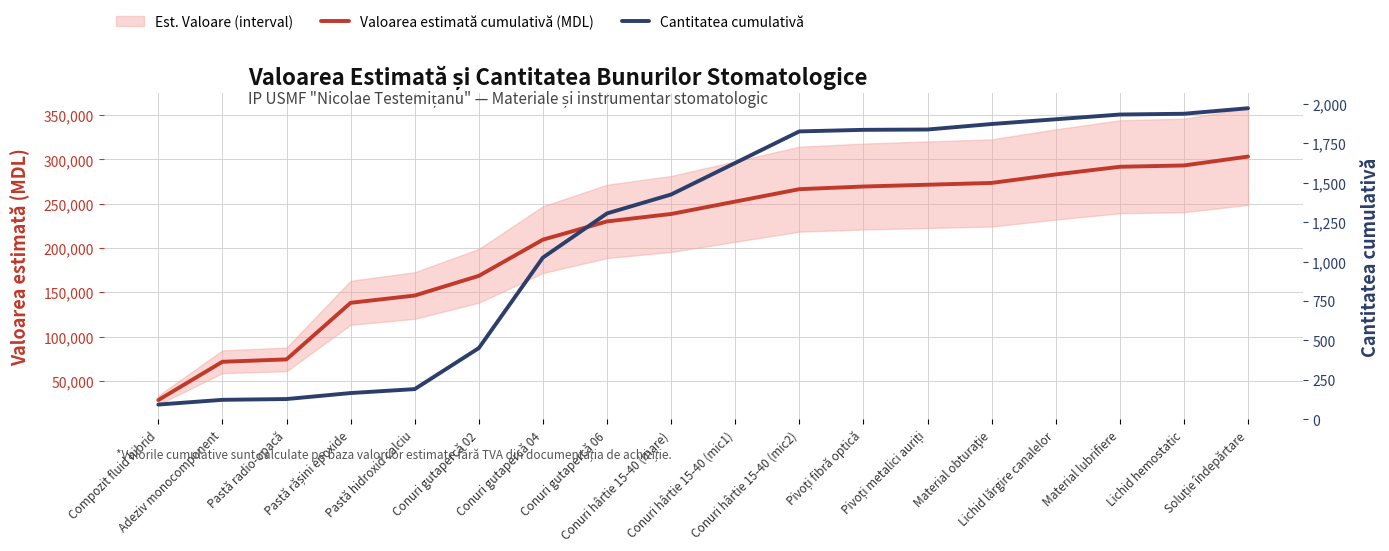

Is the value of Cantitatea cumulativă at Lichid lărgire canalelor greater than the value of Valoarea estimată cumulativă (MDL) at Conuri hârtie 15-40 (mic1)?

No